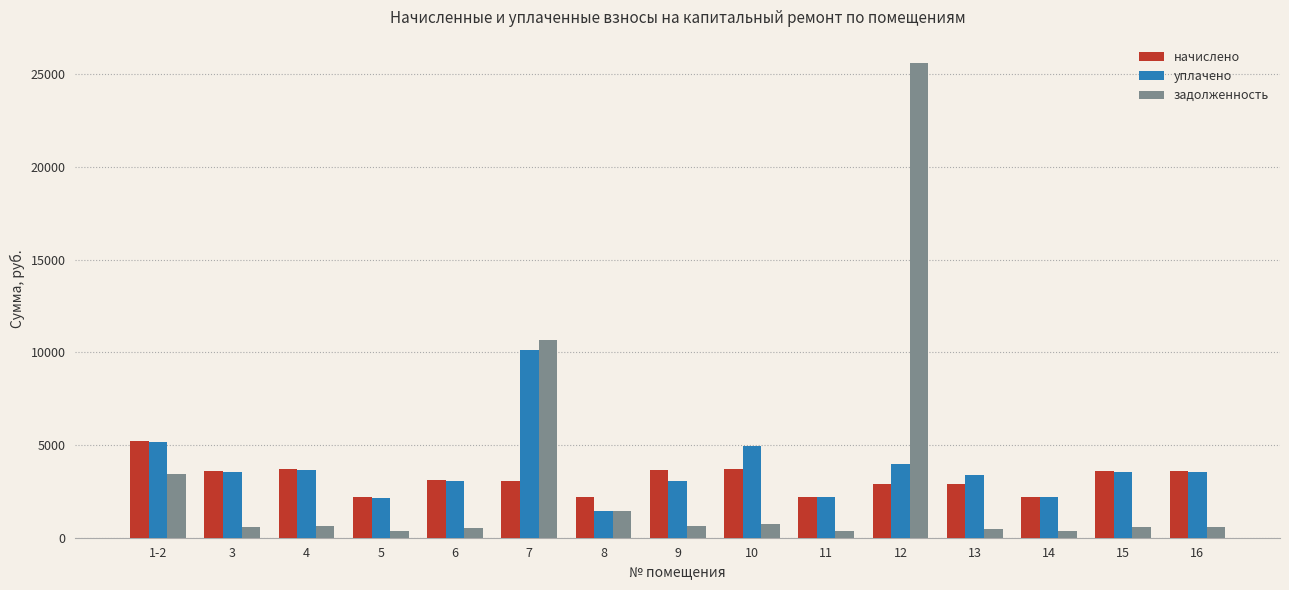

What position from the left is 7?

6